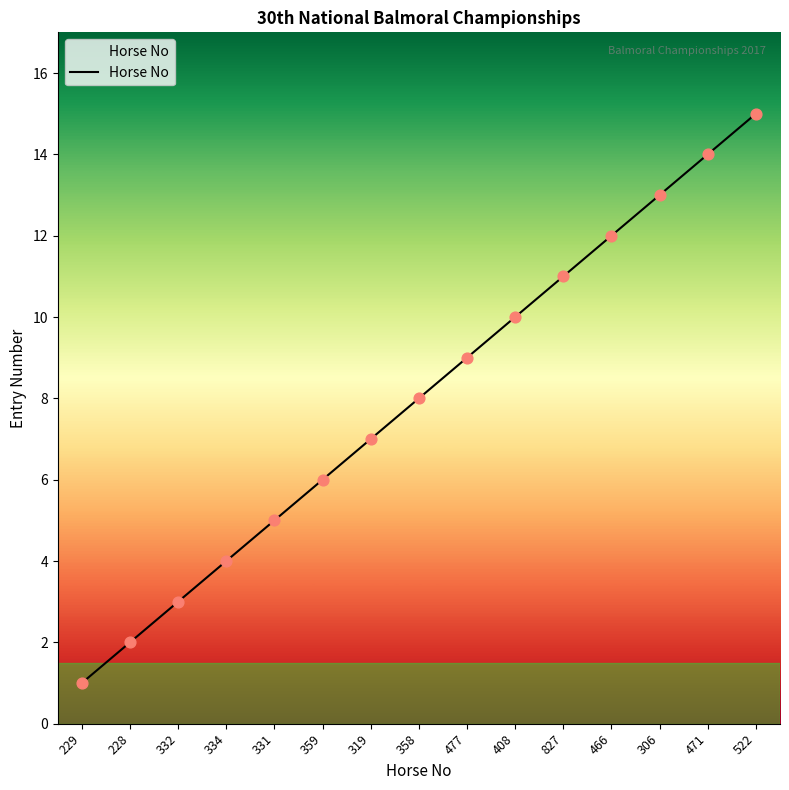

What is the ratio of the value at 228 to the value at 477?

0.2